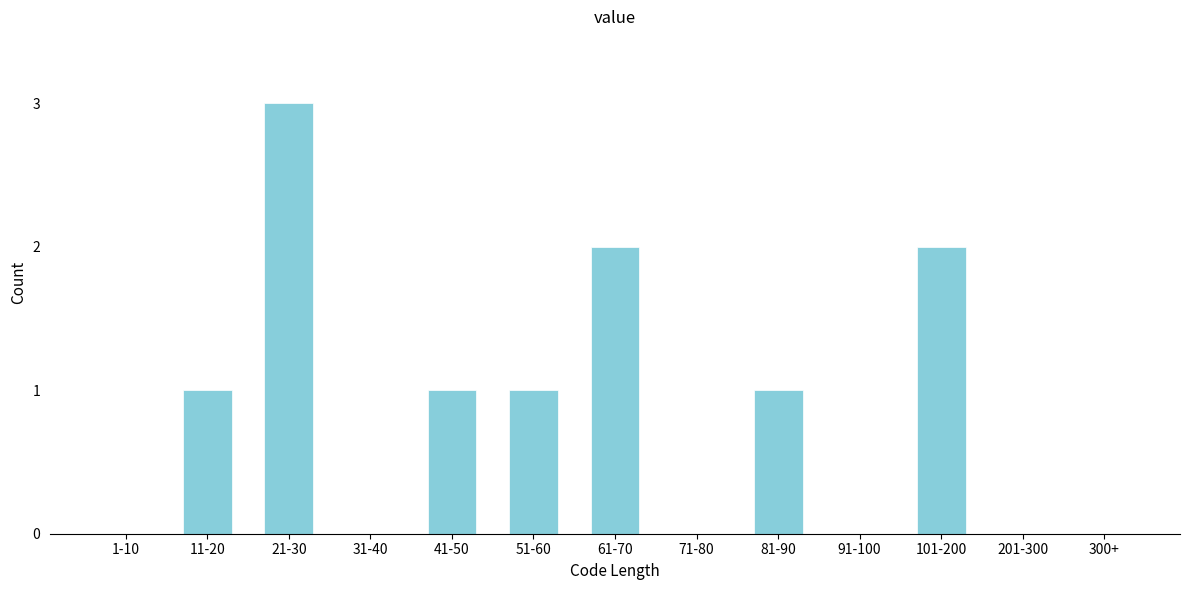

Reading left to right, list all the values displayed in this chart.

1-10=0	11-20=1	21-30=3	31-40=0	41-50=1	51-60=1	61-70=2	71-80=0	81-90=1	91-100=0	101-200=2	201-300=0	300+=0